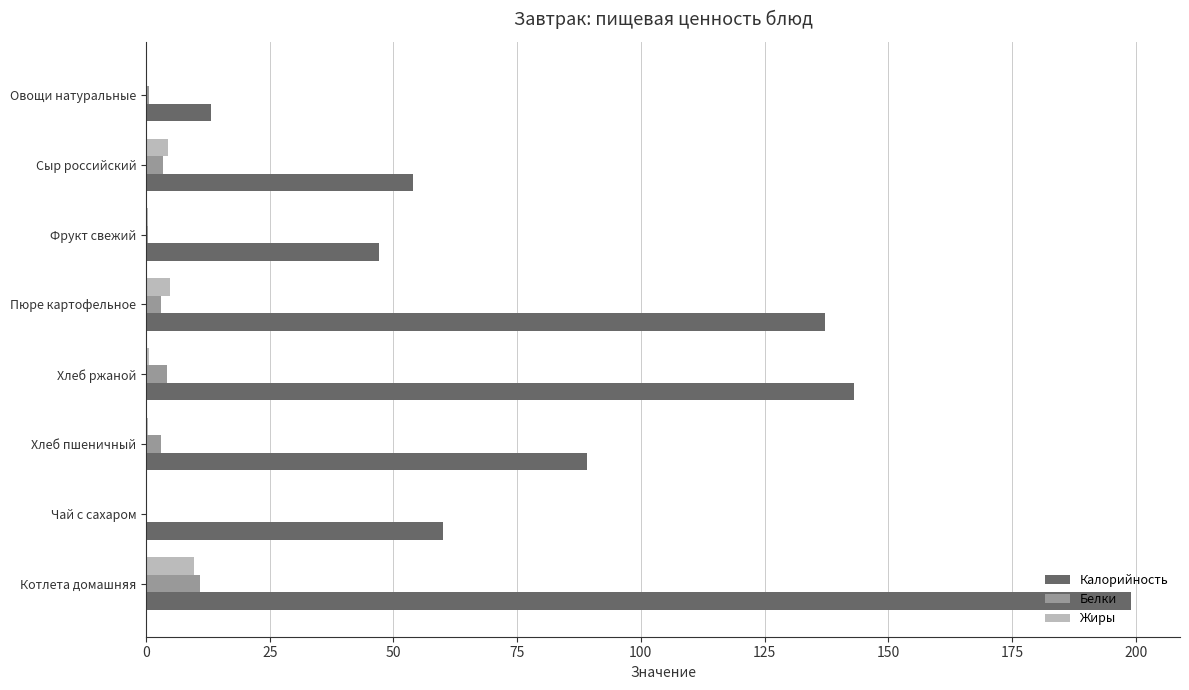

Which series has the largest total across all categories?

Калорийность